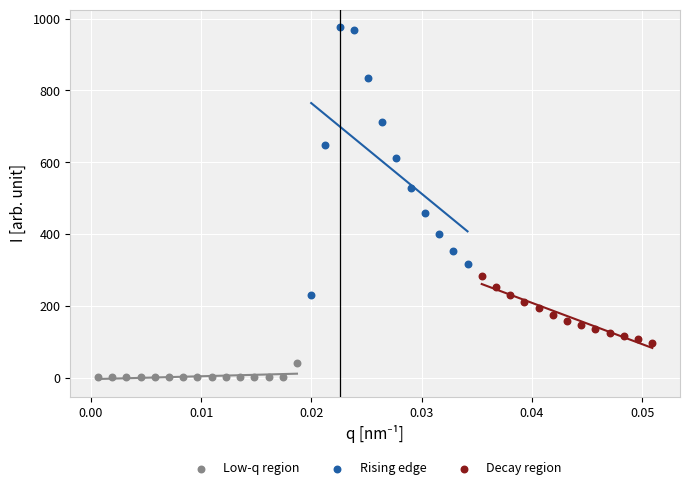

Which series has the largest Y range (max minus min)?

Rising edge